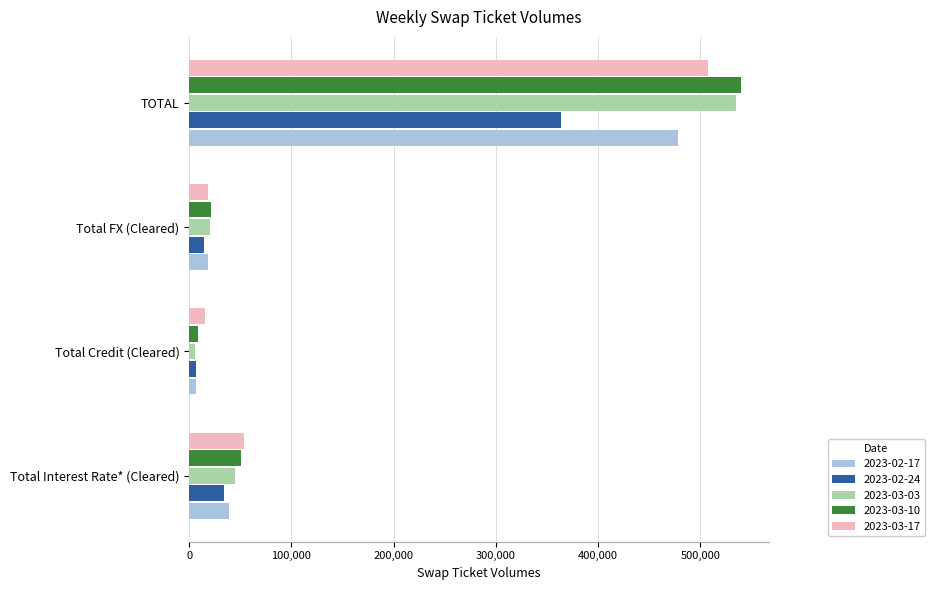

What is the smallest value displayed?

6131